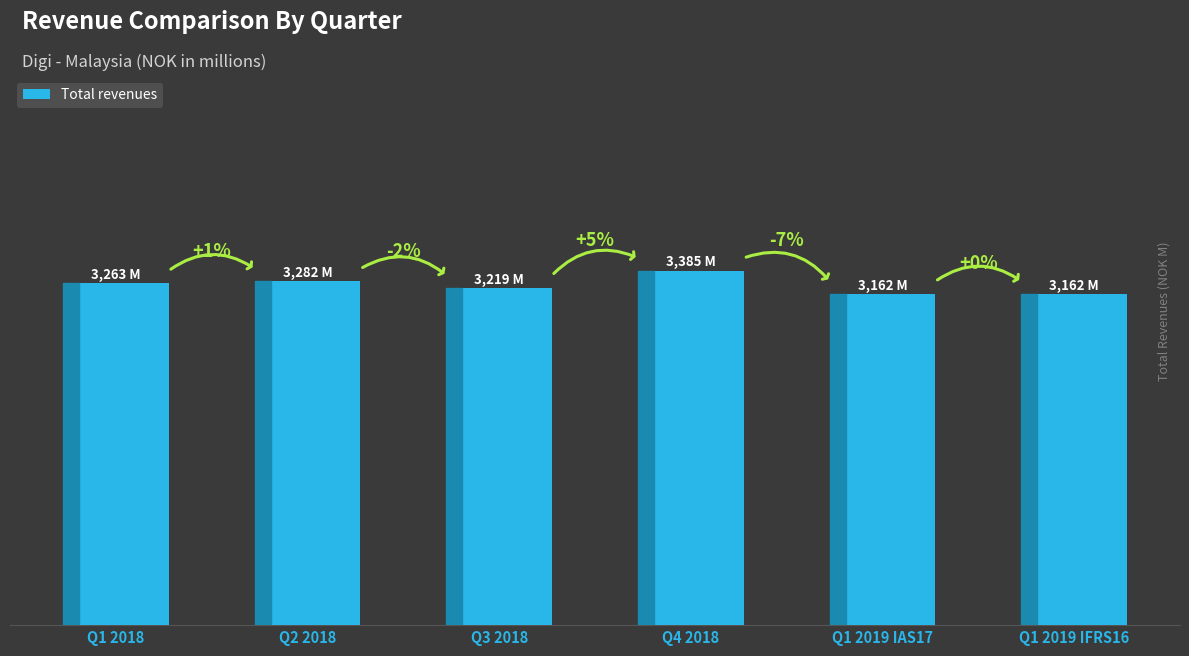

Are the bars horizontal?

No